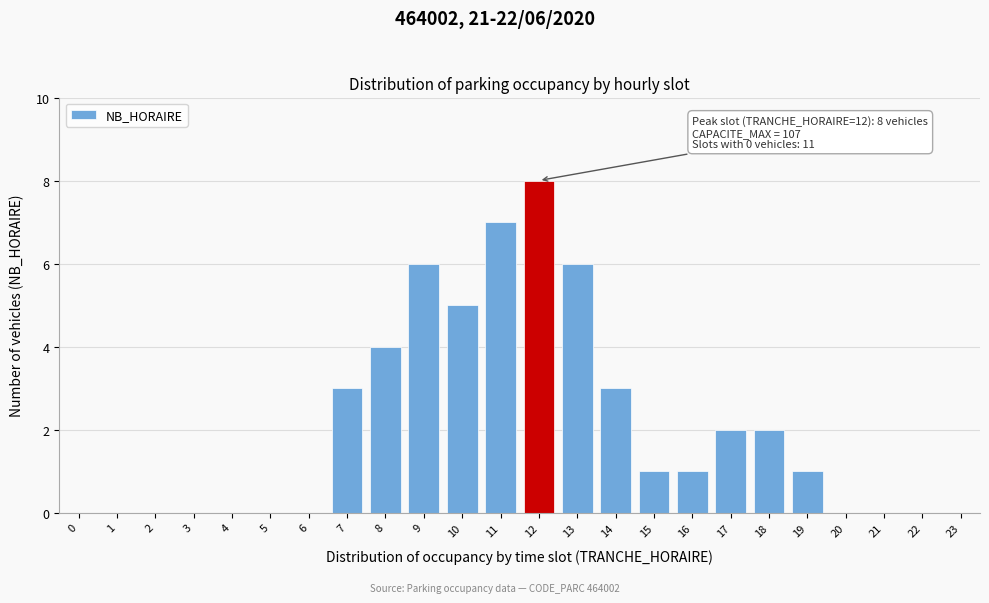

Reading left to right, transcribe all the data shown in this chart.

0=0	1=0	2=0	3=0	4=0	5=0	6=0	7=3	8=4	9=6	10=5	11=7	12=8	13=6	14=3	15=1	16=1	17=2	18=2	19=1	20=0	21=0	22=0	23=0